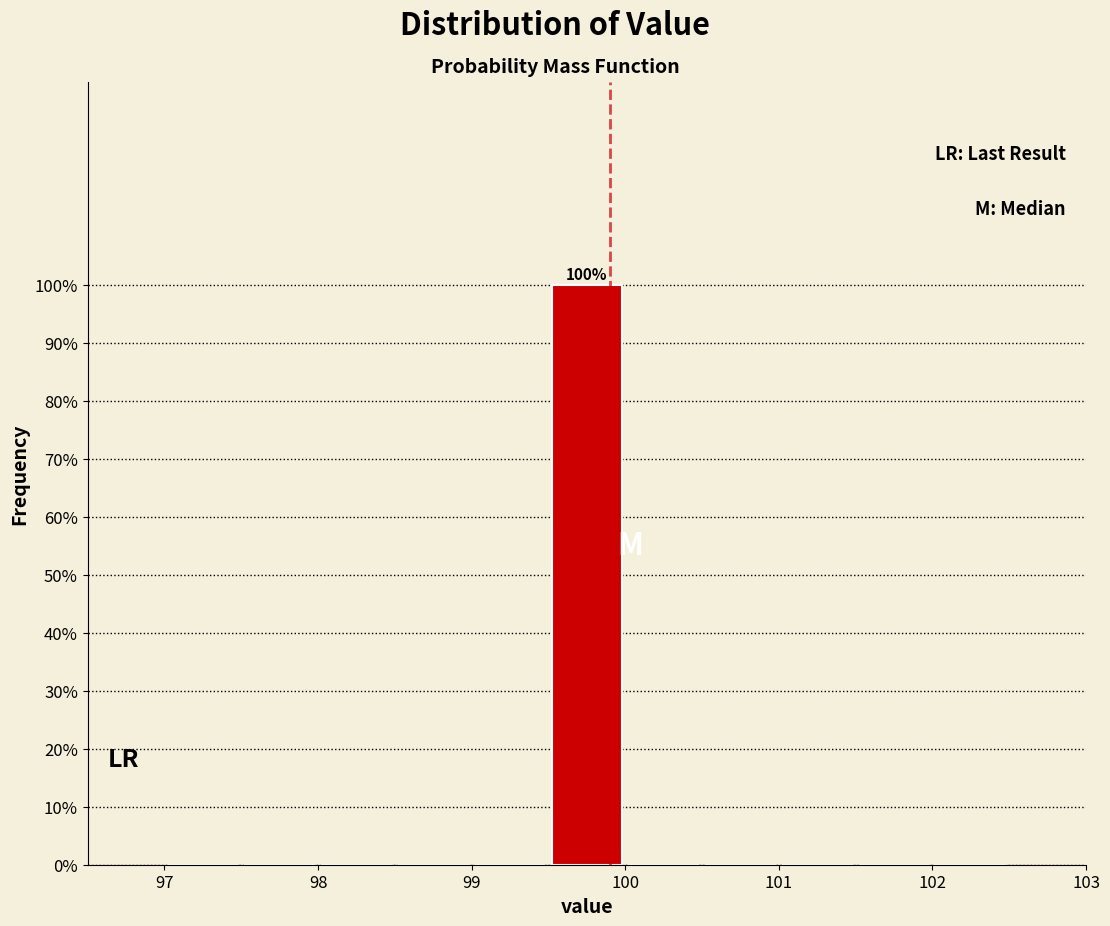

Over which range of the x-axis is the bar tallest?

99.5 to 100.0